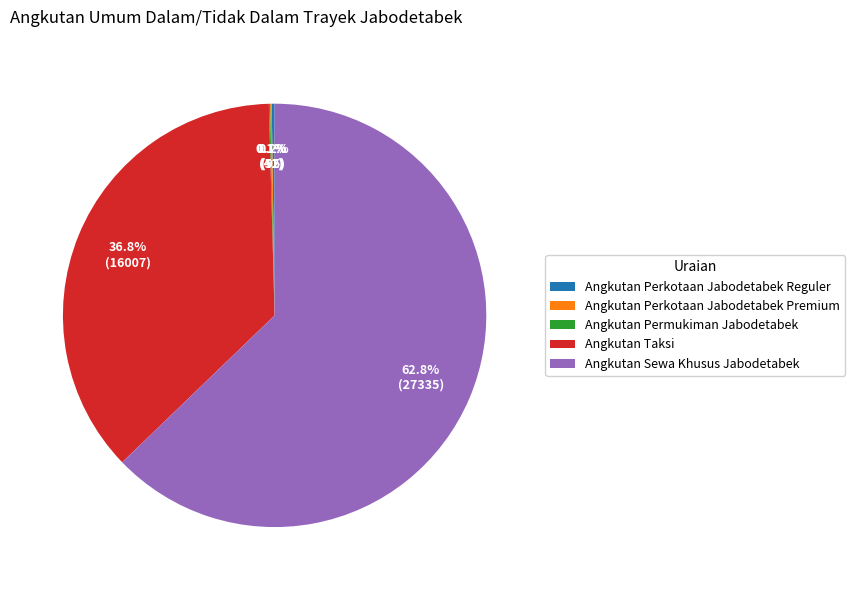

Is there a majority slice in this chart?

Yes